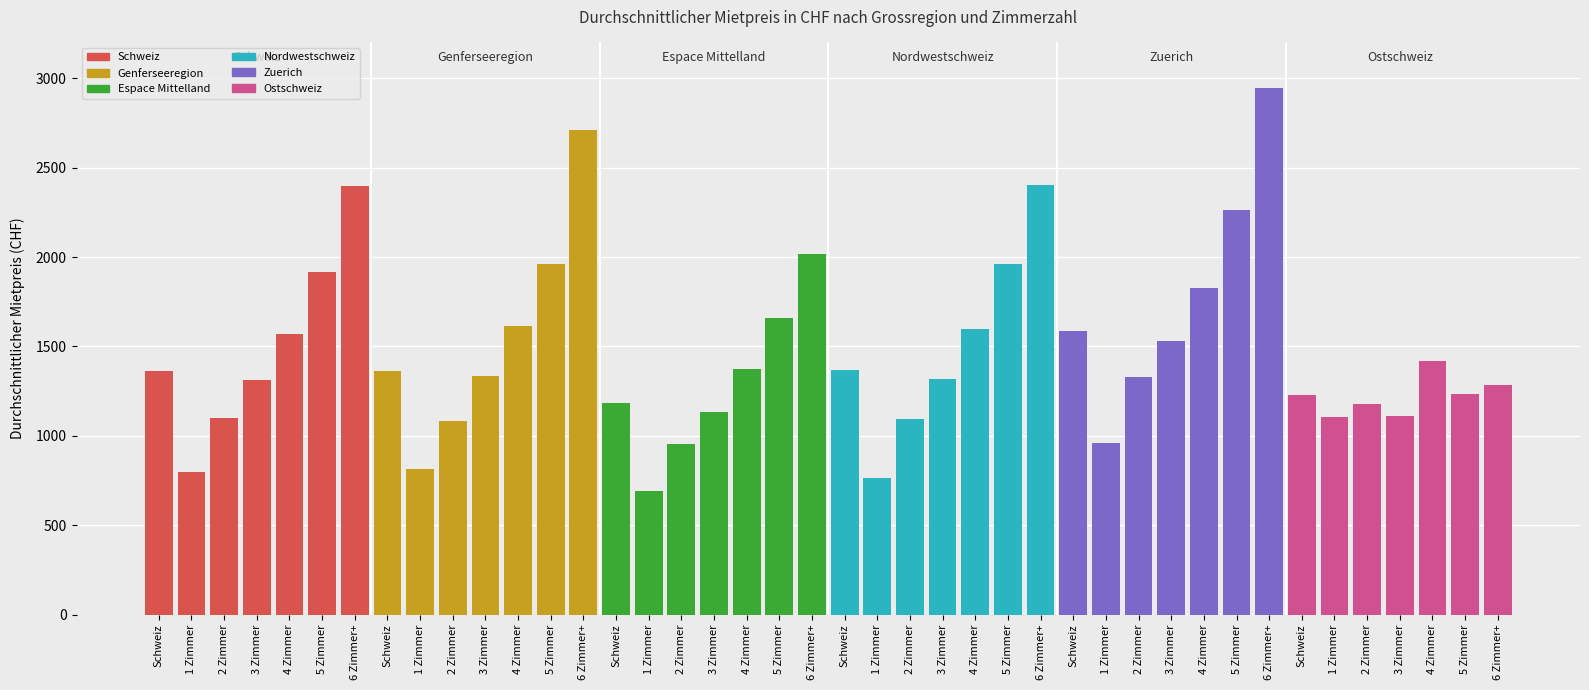

Does the chart contain stacked bars?

No